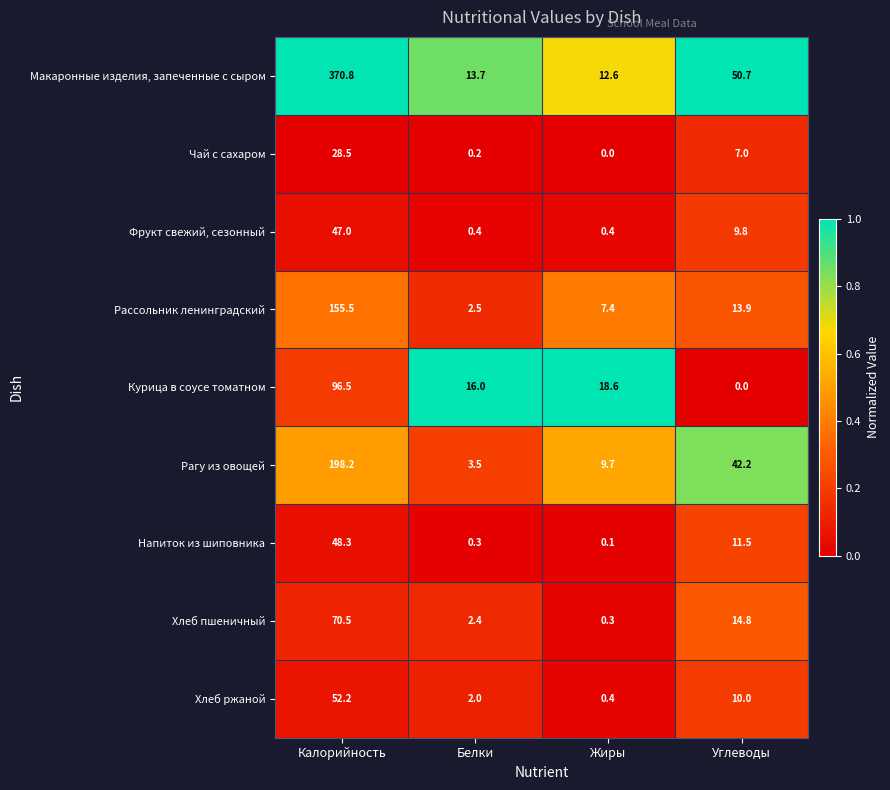

Where is Фрукт свежий, сезонный nearest to the value 23?

Углеводы